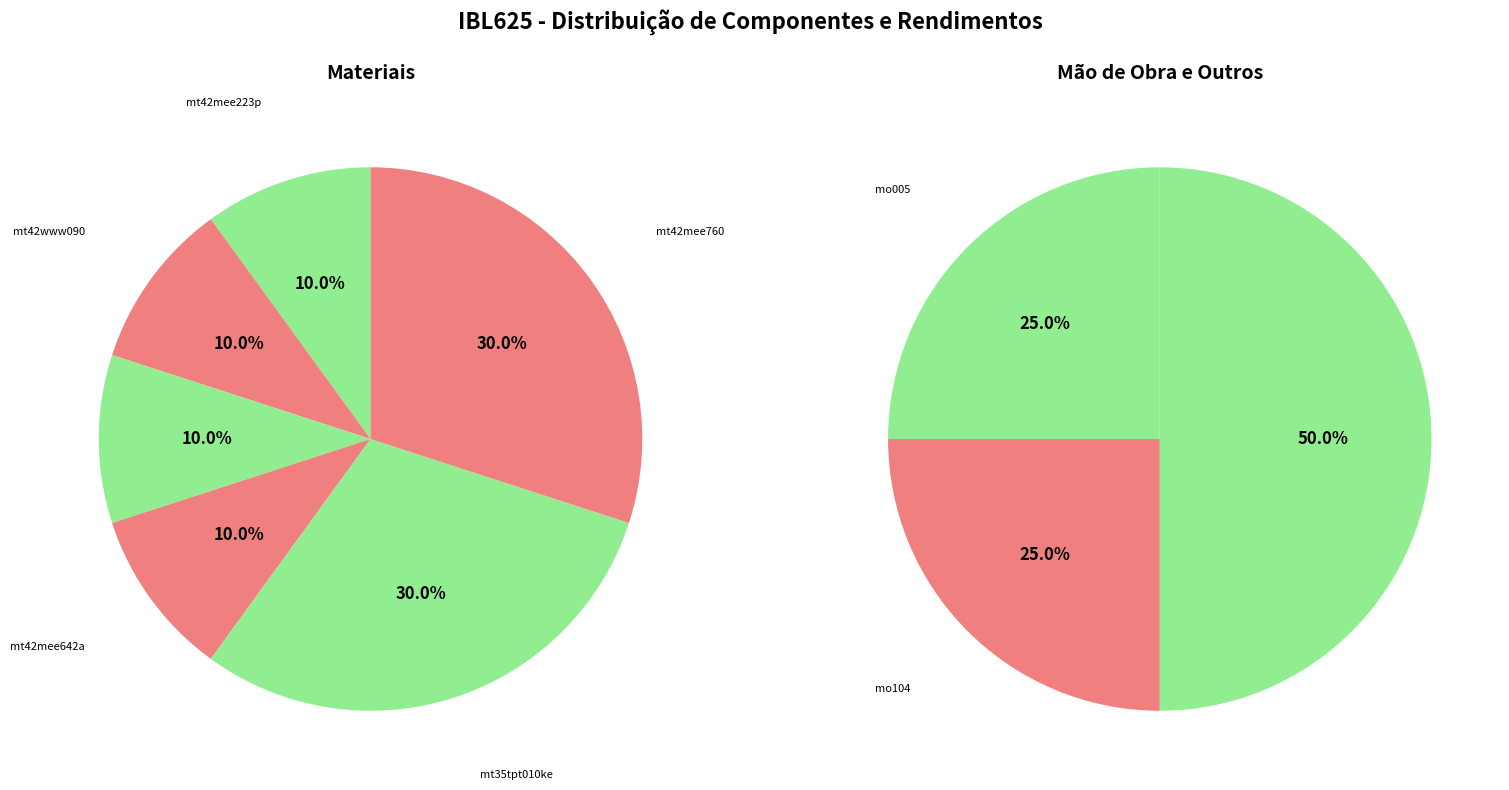

What is the largest slice in the pie chart?

mt35tpt010ke